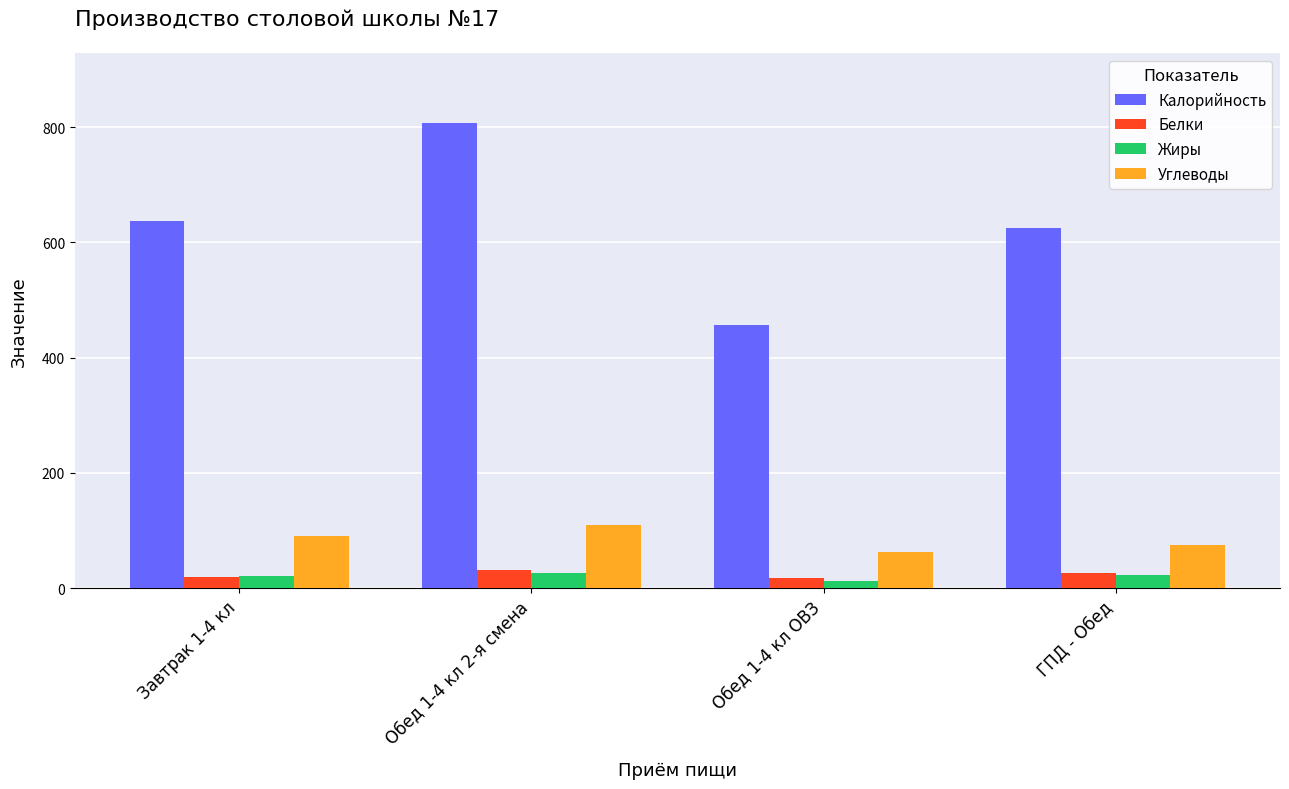

Which category has the highest value across all series?

Обед 1-4 кл 2-я смена